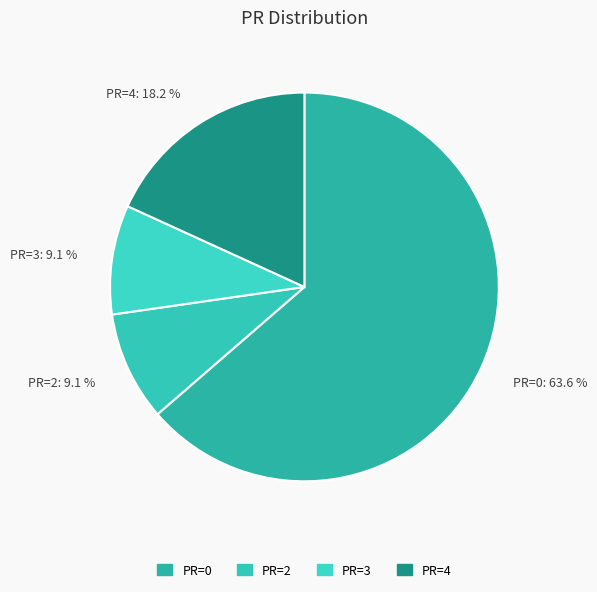

Which slice is the largest?

PR=0: 63.6 %